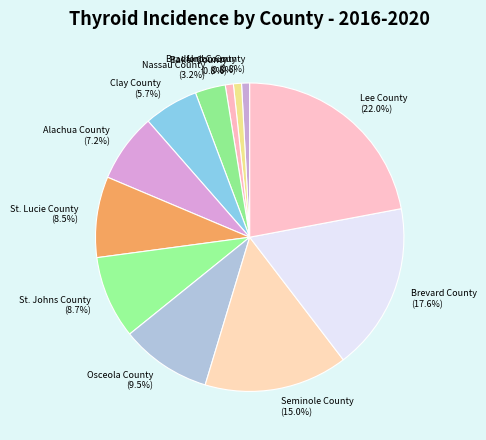

Does any single category account for the majority?

No